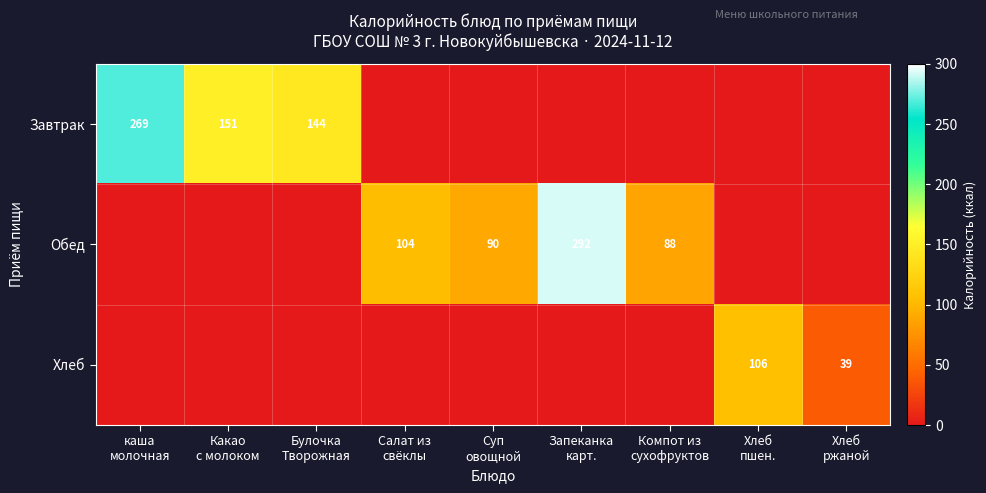

At which category is the sum across all series the highest?

Запеканка
карт.